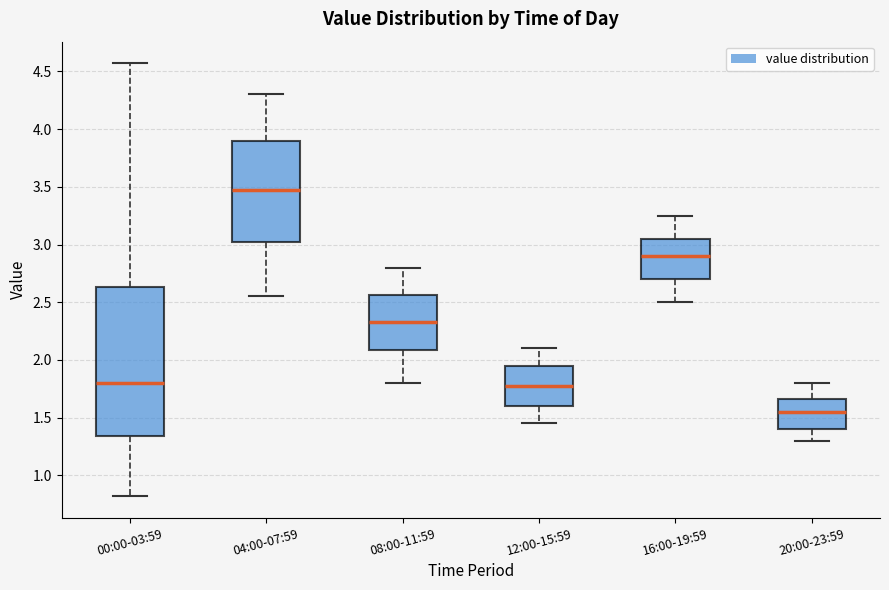

Where does the lower whisker of the box for 20:00-23:59 end on the y-axis? The values are not printed on the chart, so give them approximately, as read against the axis.

1.30